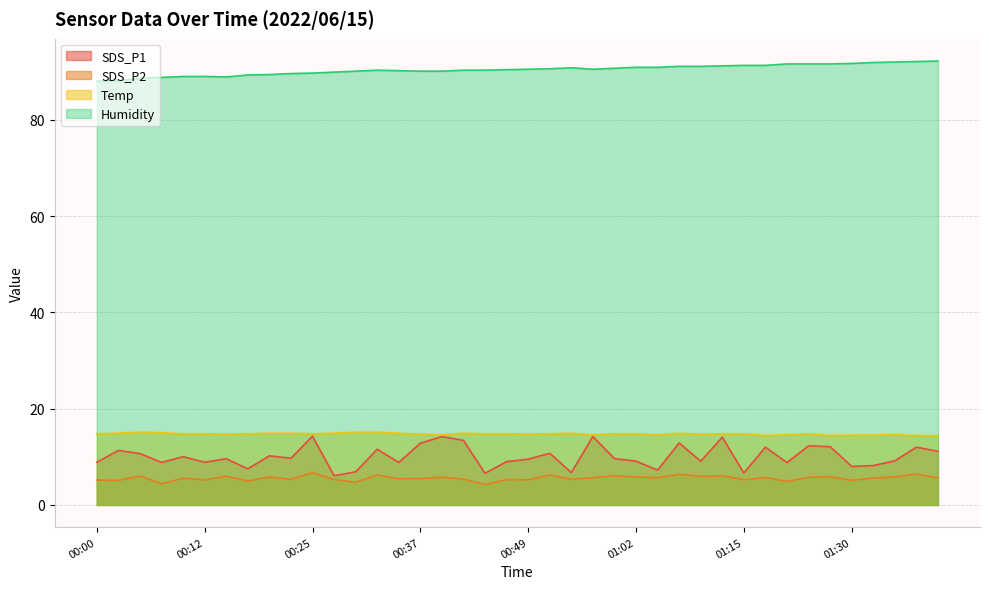

Is it true that SDS_P2 equals 9.1 at 00:10?

False